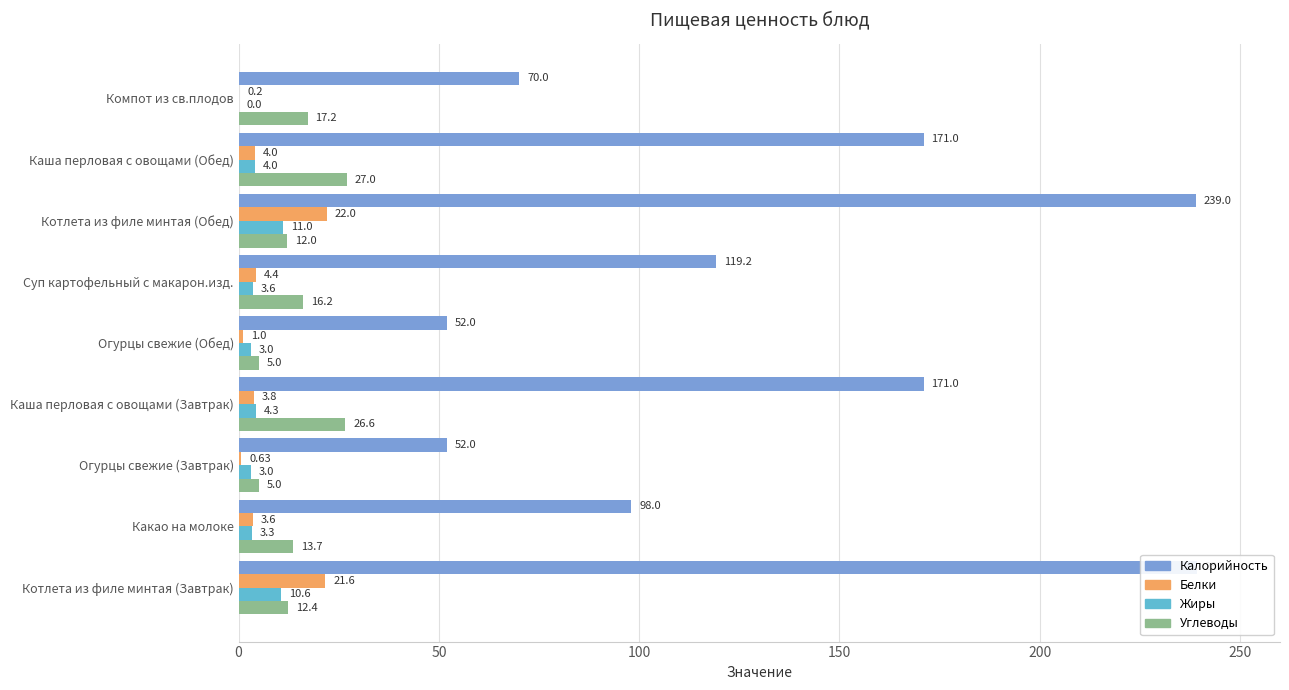

Which series has the widest spread of values?

Калорийность